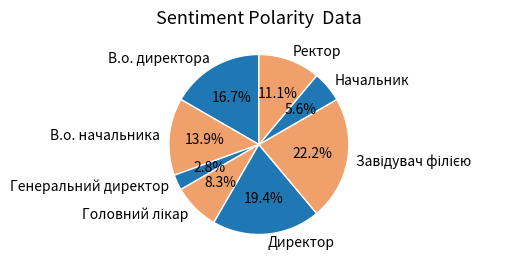

How much of the chart is everything except Начальник?

94.4%